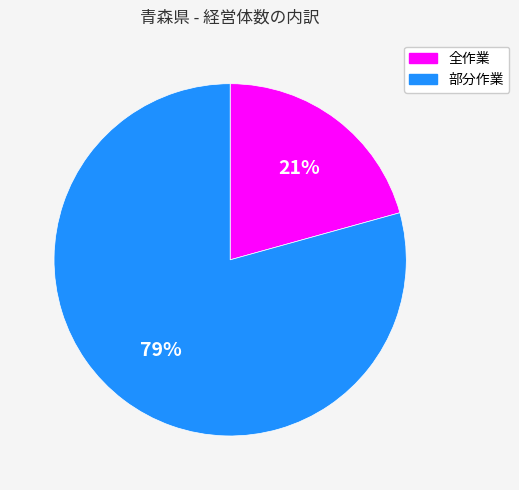

Which has a higher value, 部分作業 or 全作業?

部分作業